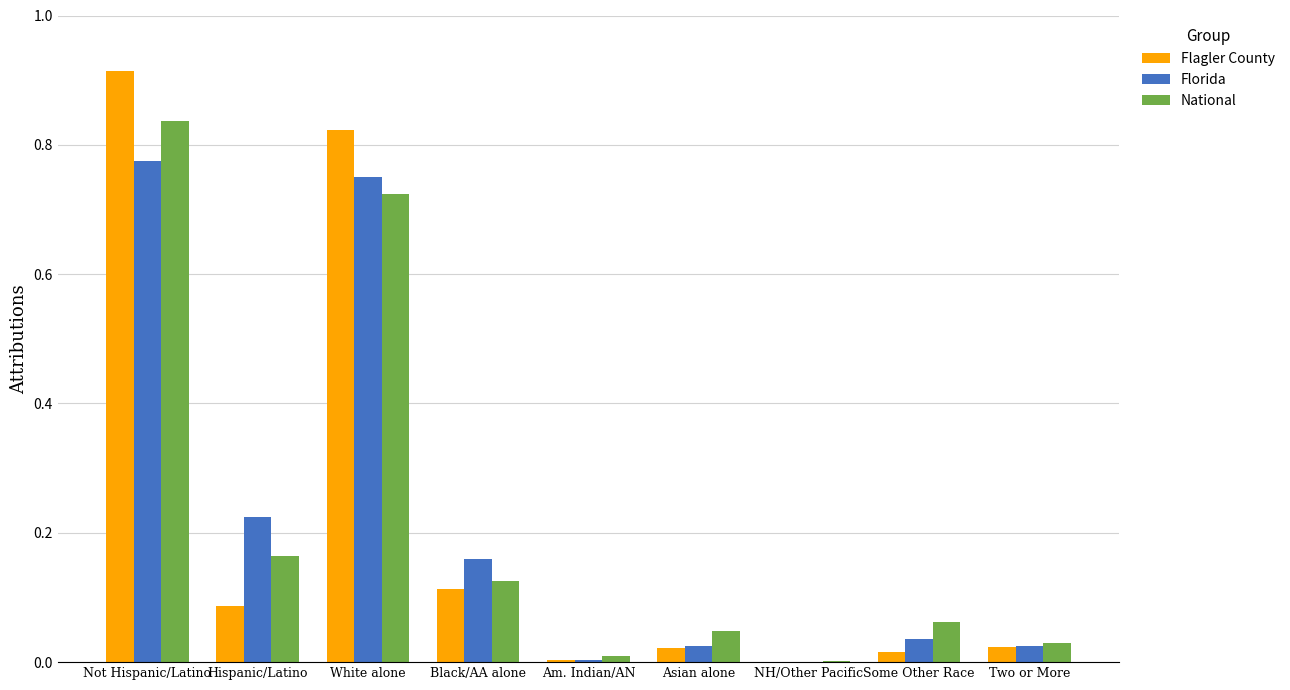

True or false: Florida has a value of 0.0 at NH/Other Pacific.

True